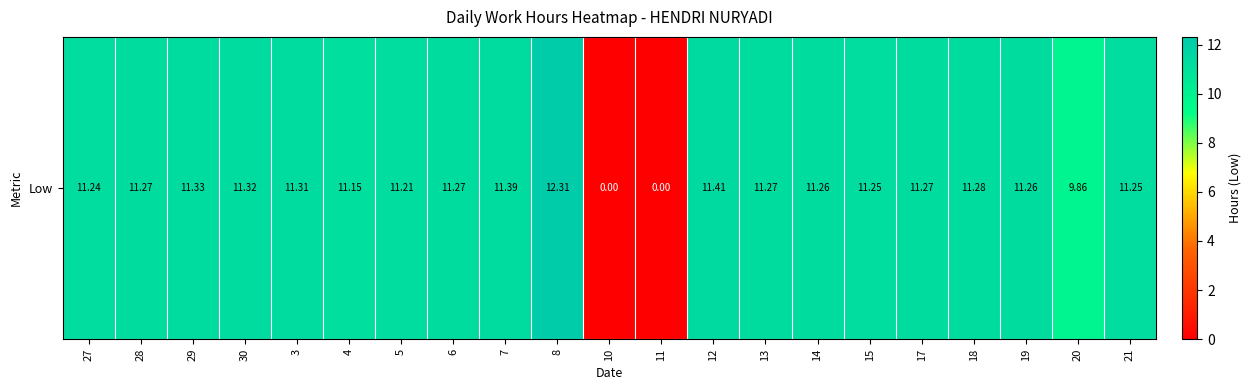

How many values are above zero?

19